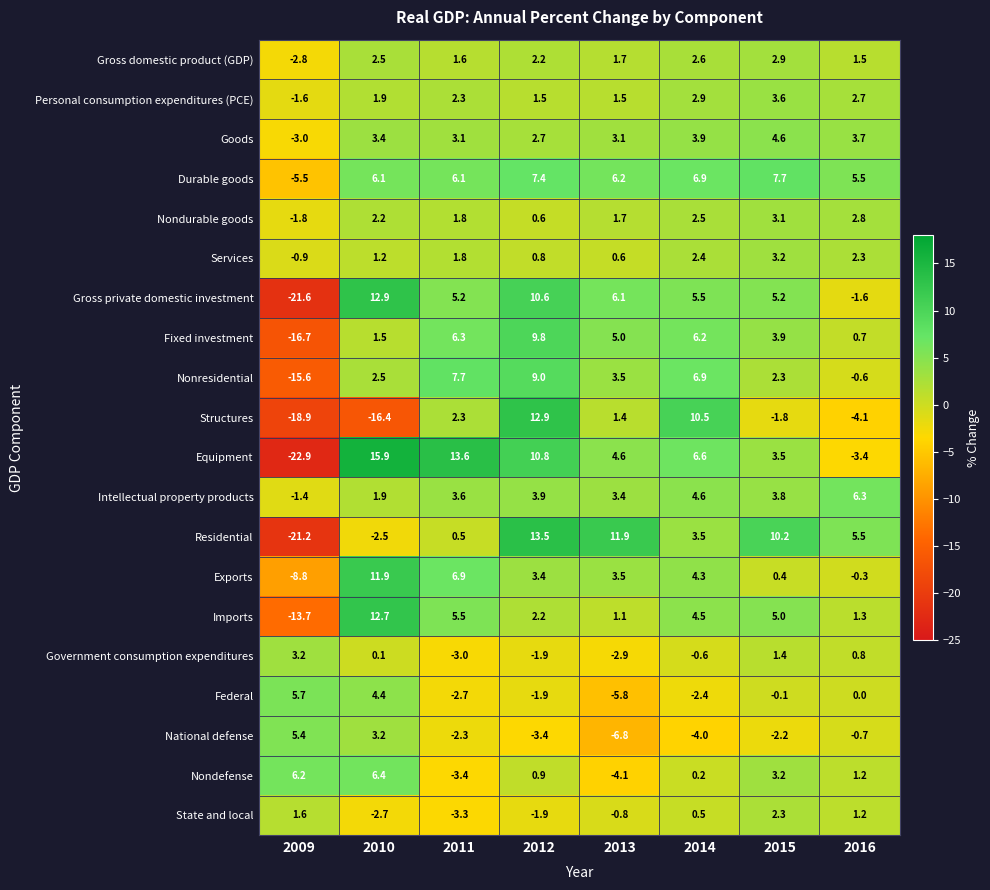

What is the sum of the Services values at 2011 and 2012?

2.6